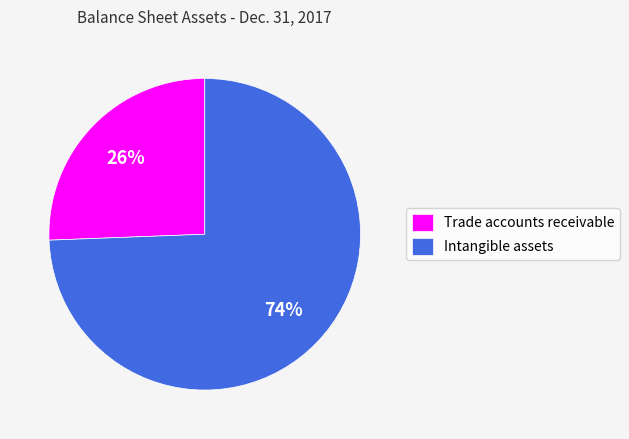

How many slices are in this pie chart?

2